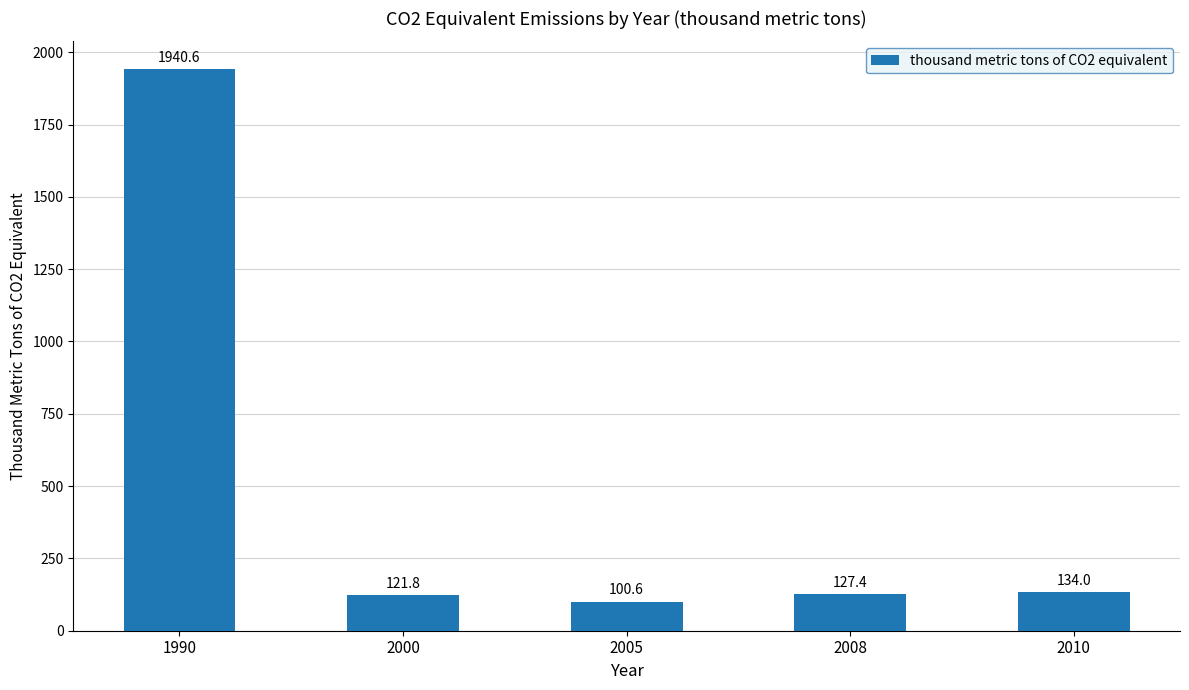

Reading right to left, what are all the values shown in this chart?

134.0	127.4	100.6	121.8	1940.6